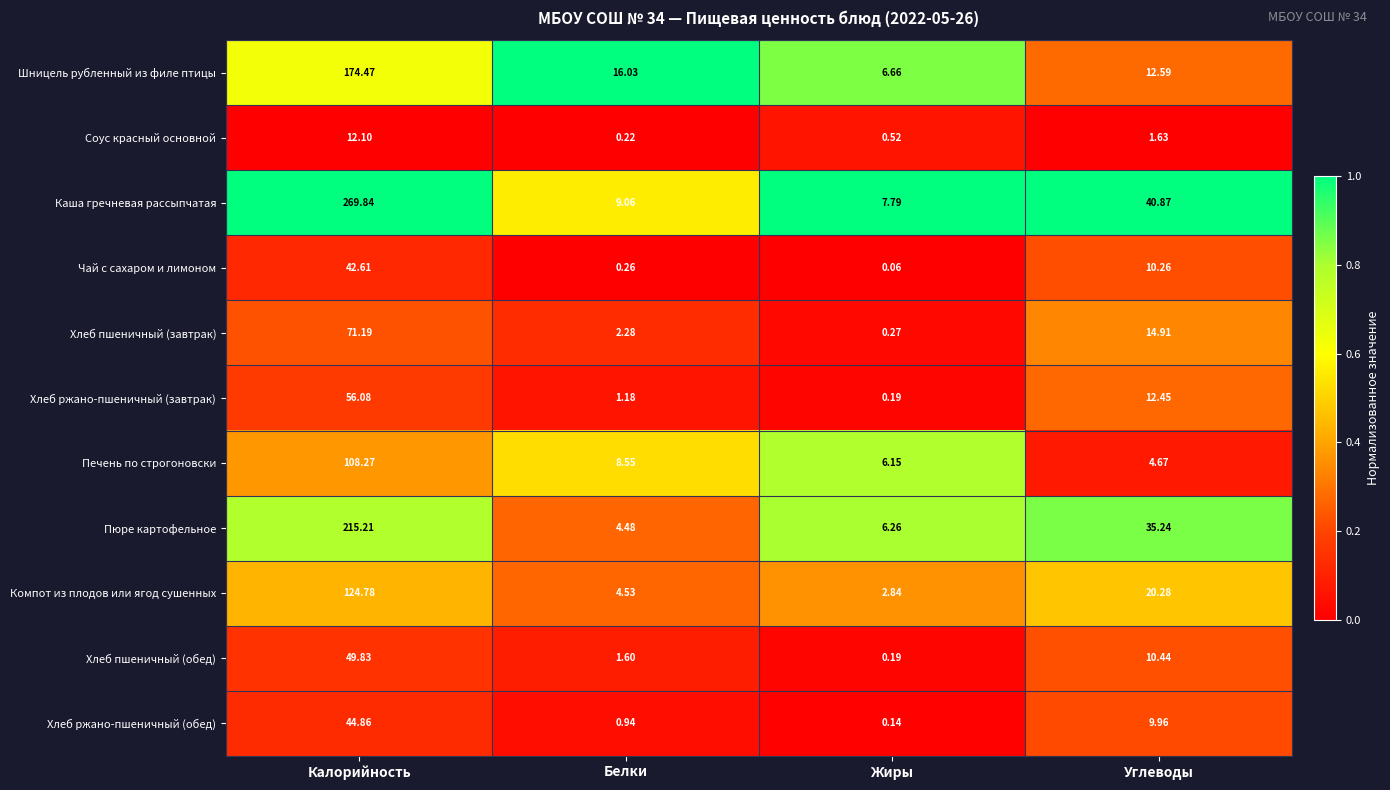

Rank the series at Белки from lowest to highest value.

Соус красный основной, Чай с сахаром и лимоном, Хлеб ржано-пшеничный (обед), Хлеб ржано-пшеничный (завтрак), Хлеб пшеничный (обед), Хлеб пшеничный (завтрак), Пюре картофельное, Компот из плодов или ягод сушенных, Печень по строгоновски, Каша гречневая рассыпчатая, Шницель рубленный из филе птицы